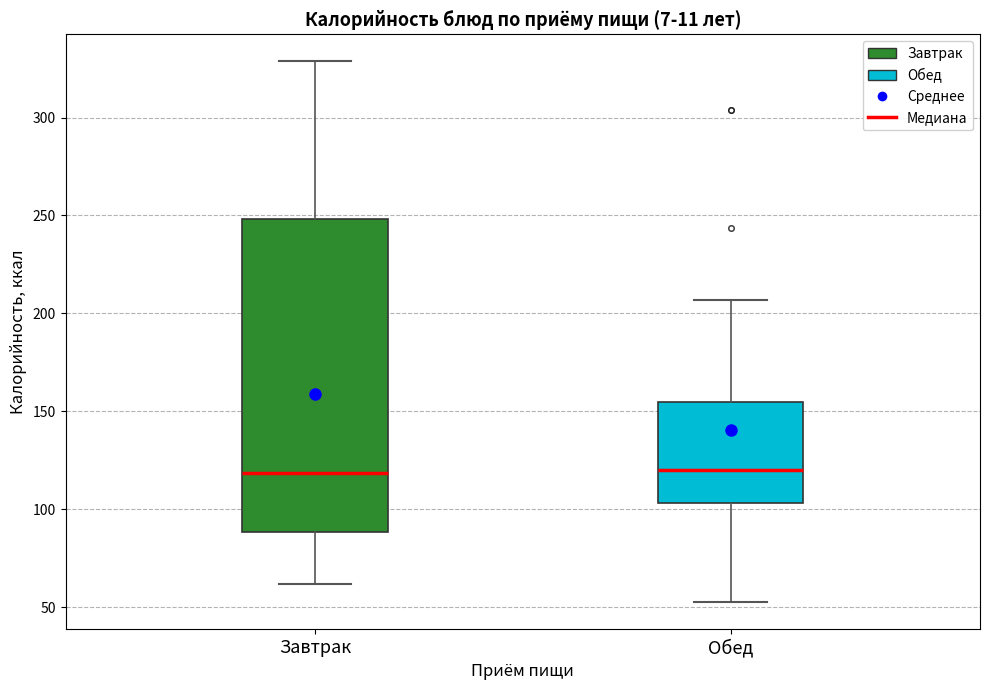

Where is the upper edge of the box for Обед on the y-axis? The values are not printed on the chart, so give them approximately, as read against the axis.

155